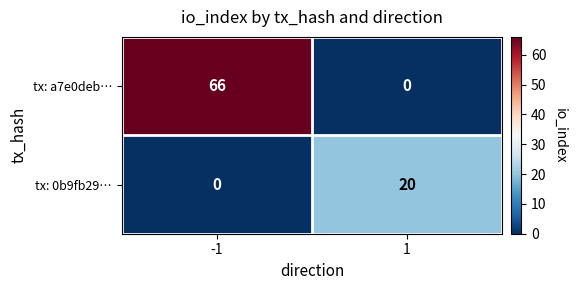

Which series has the largest range (max minus min)?

tx: a7e0deb…